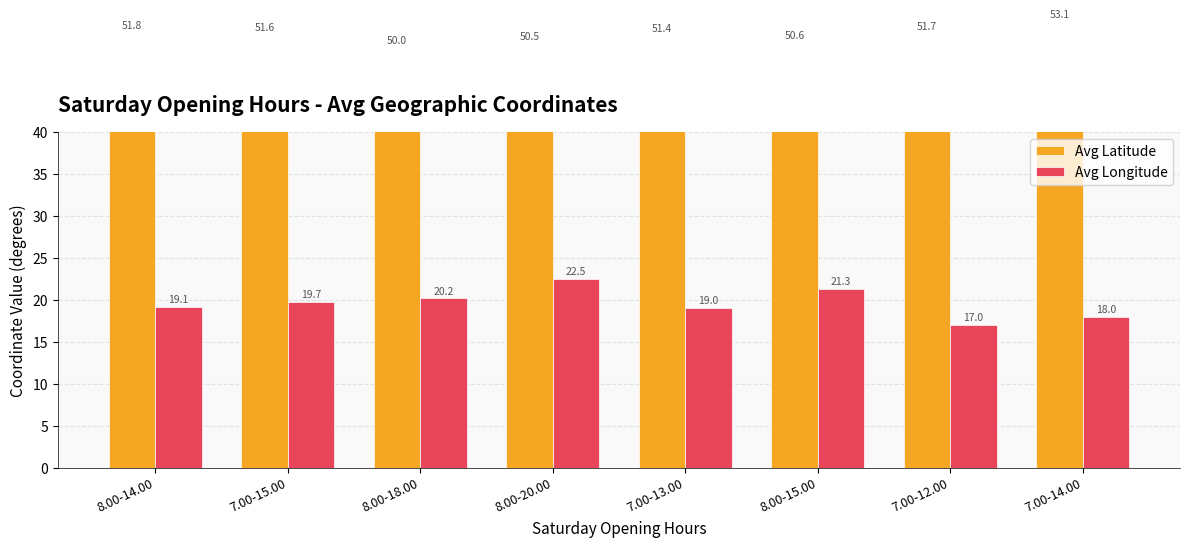

At how many categories does at least one series exceed 37?

8